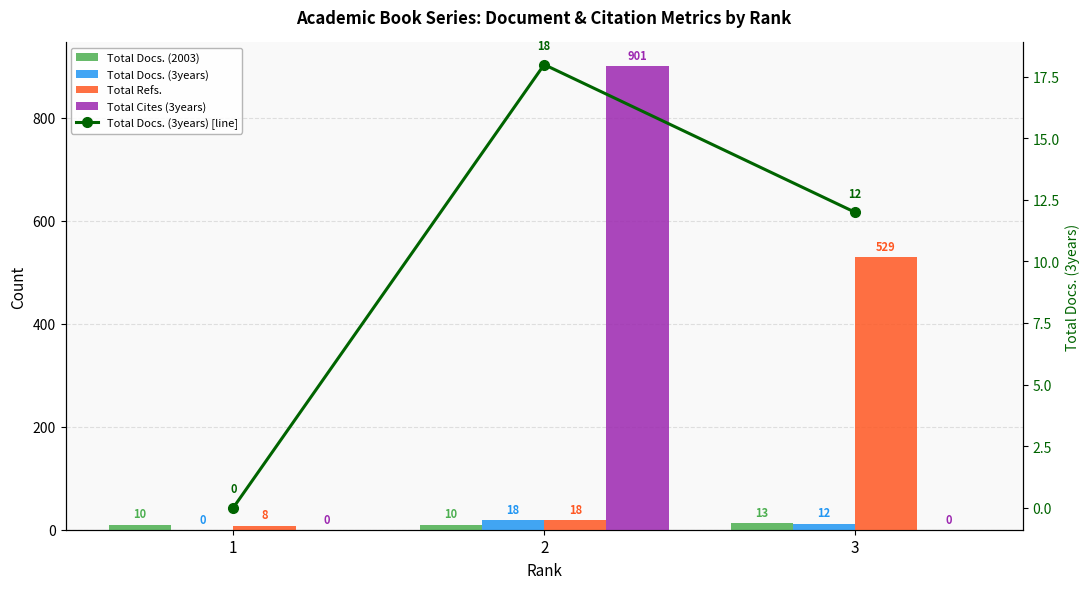

At how many categories does at least one series exceed 164?

2